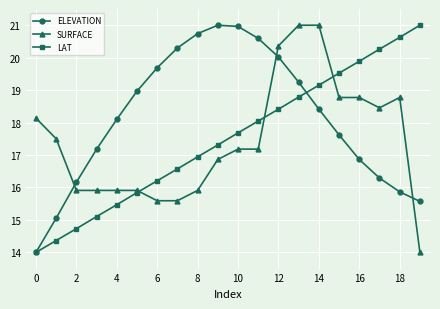

How many interior local peaks does the ELEVATION series have?

1